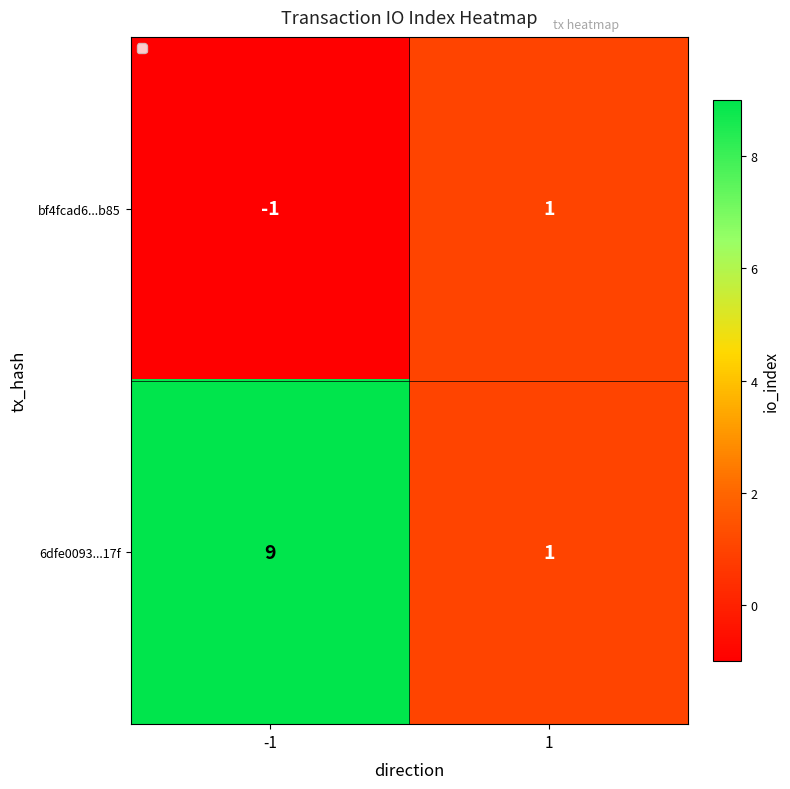

True or false: bf4fcad6...b85 has a value of -1 at -1.

True